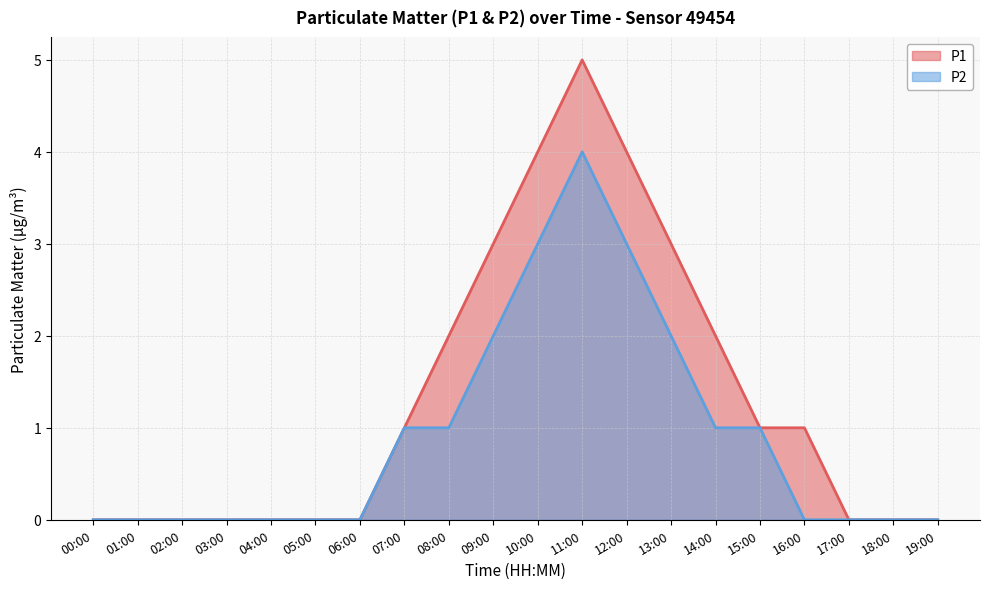

At which category is the sum across all series the highest?

11:00